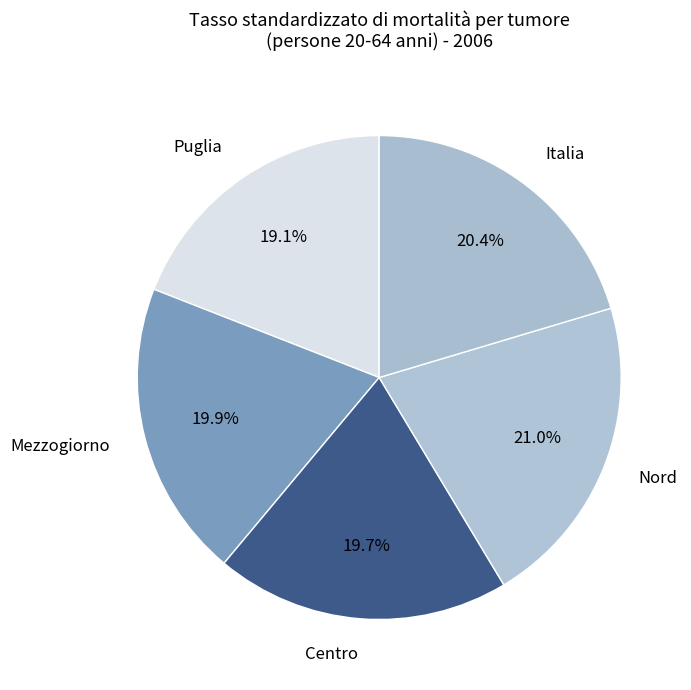

Count the number of slices in the pie.

5